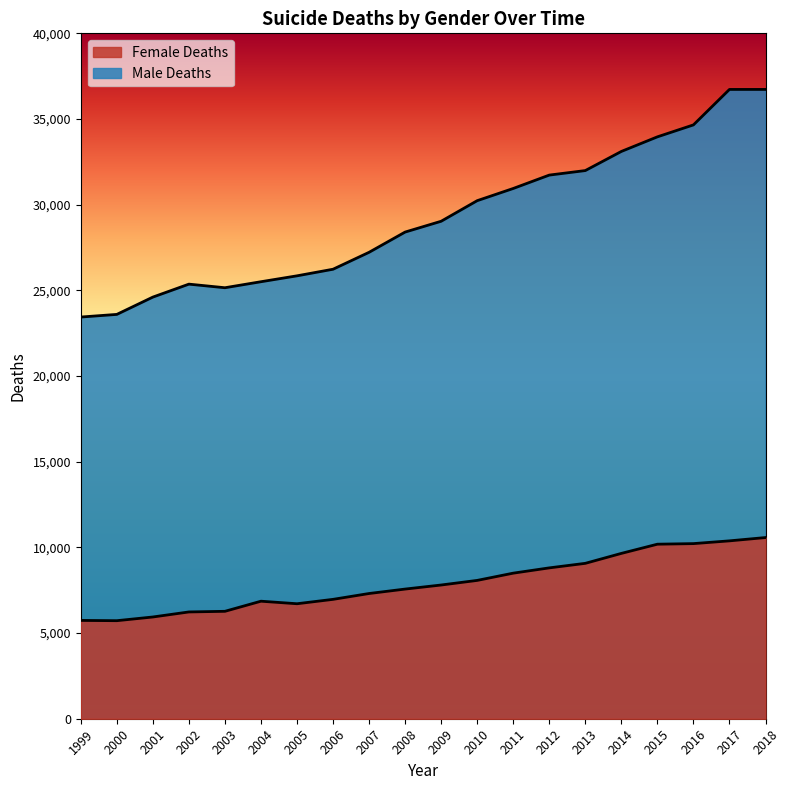

True or false: Female Deaths and Male Deaths cross at least once.

False